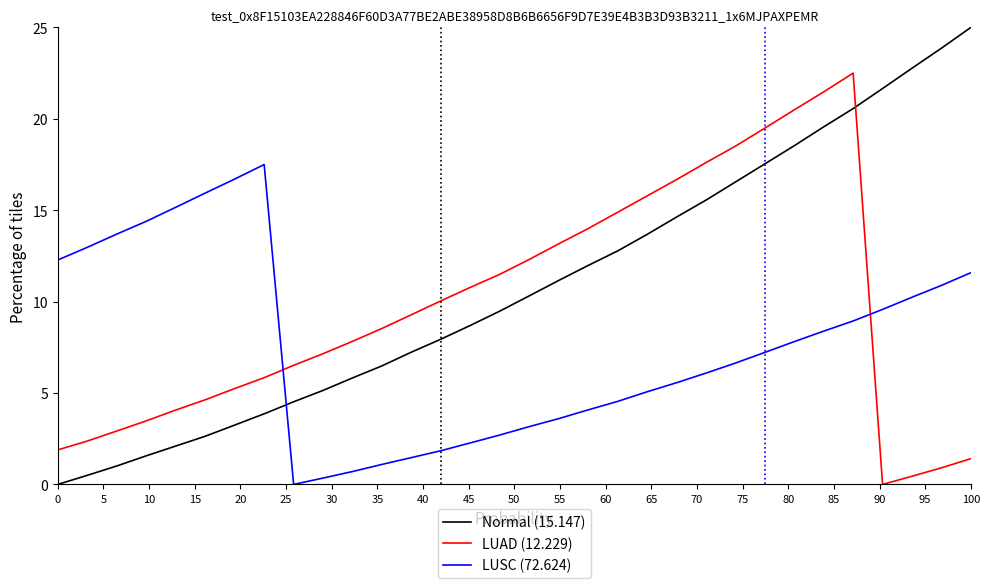

List the series in order of their peak value, highest first.

Normal (15.147), LUAD (12.229), LUSC (72.624)